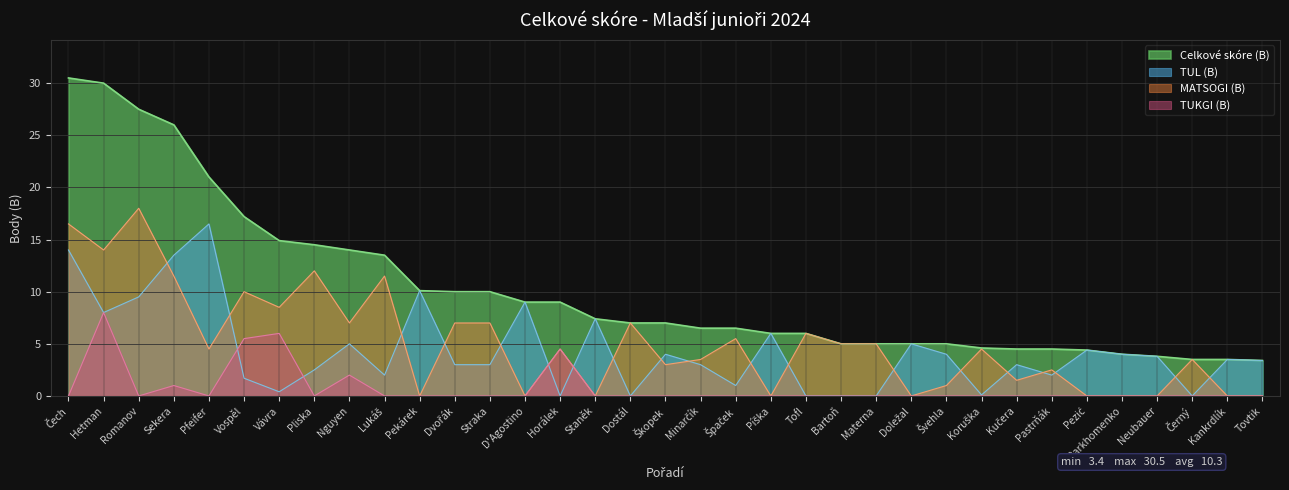

Which series has the largest total across all categories?

Celkové skóre (B)